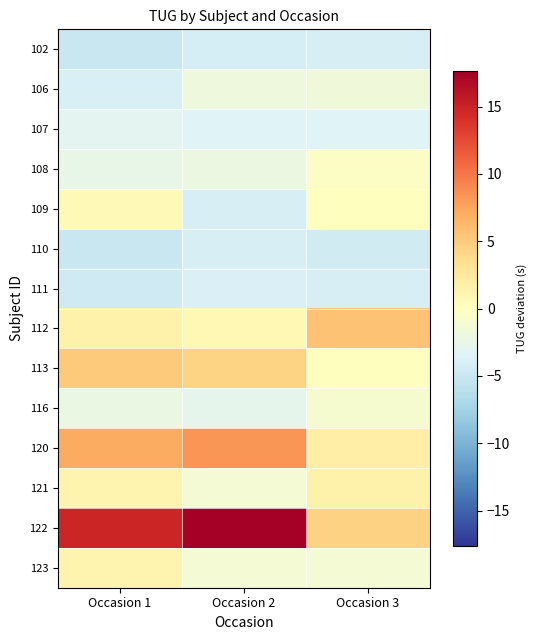

What is the smallest value displayed?

-5.0